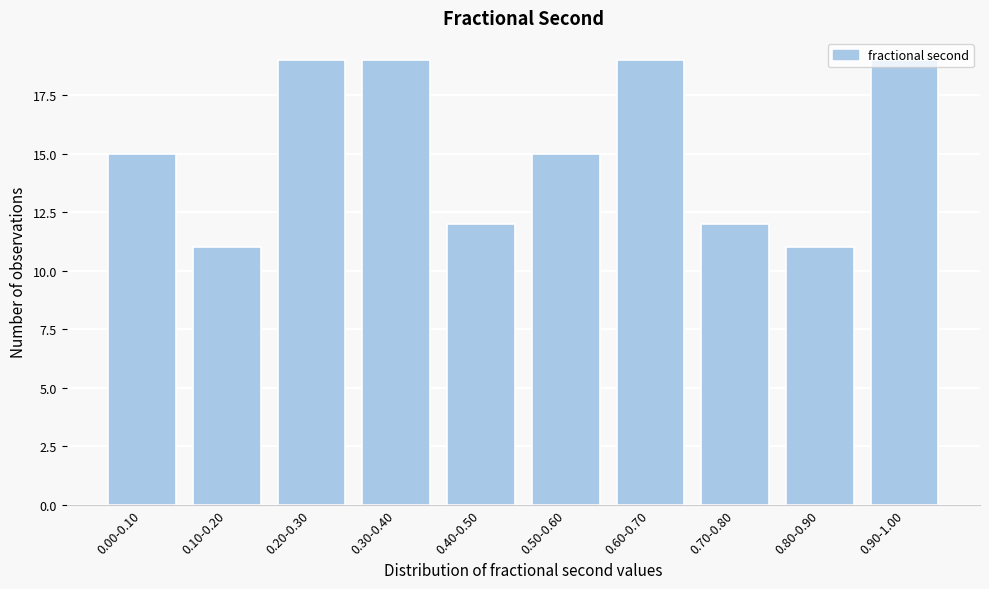

Is it true that the value at 0.40-0.50 is 12?

True